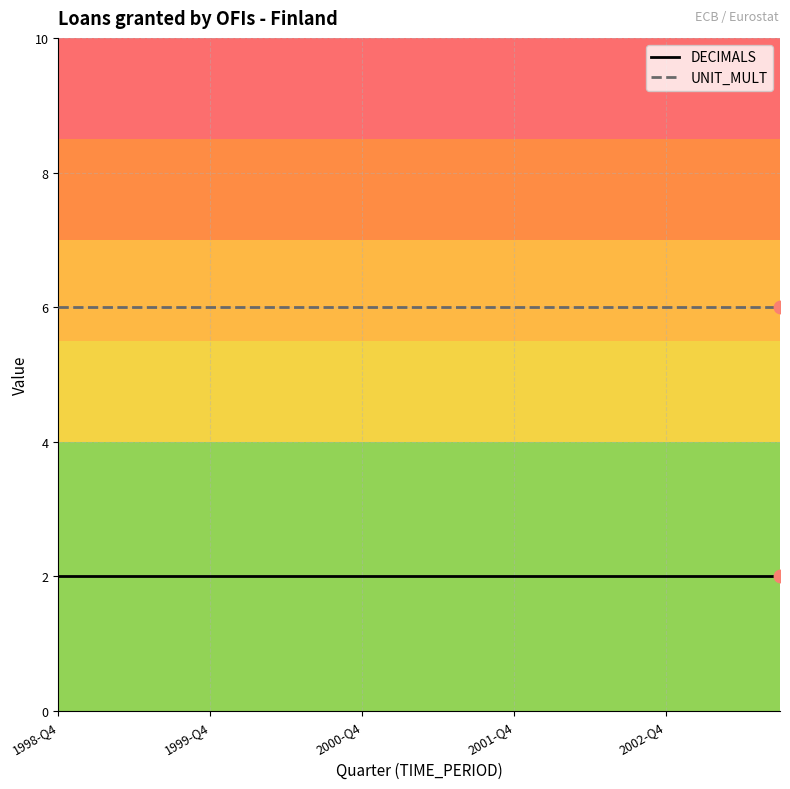

True or false: DECIMALS and UNIT_MULT intersect in this chart.

False